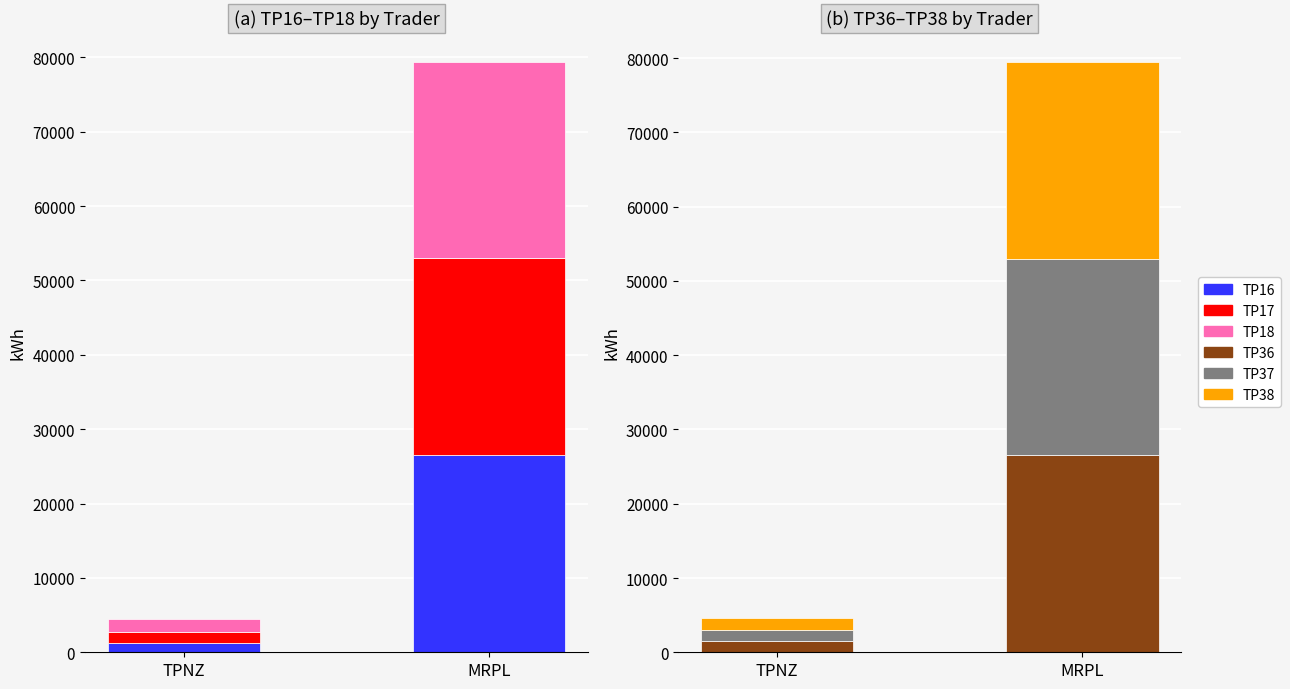

What are all the series names shown in the legend?

TP16, TP17, TP18, TP36, TP37, TP38